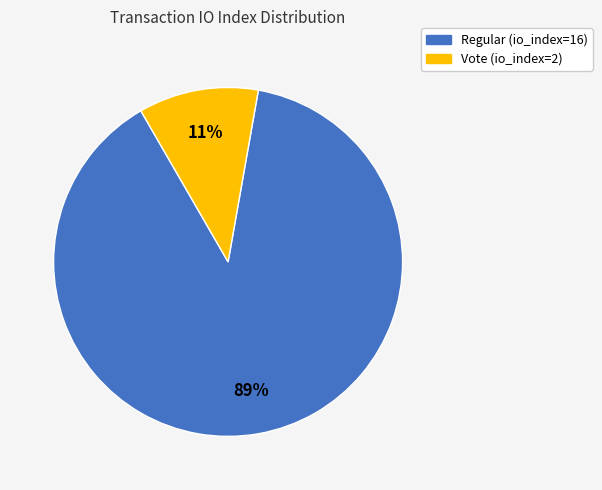

Is it true that Regular (io_index=16) is 89% of the pie?

True